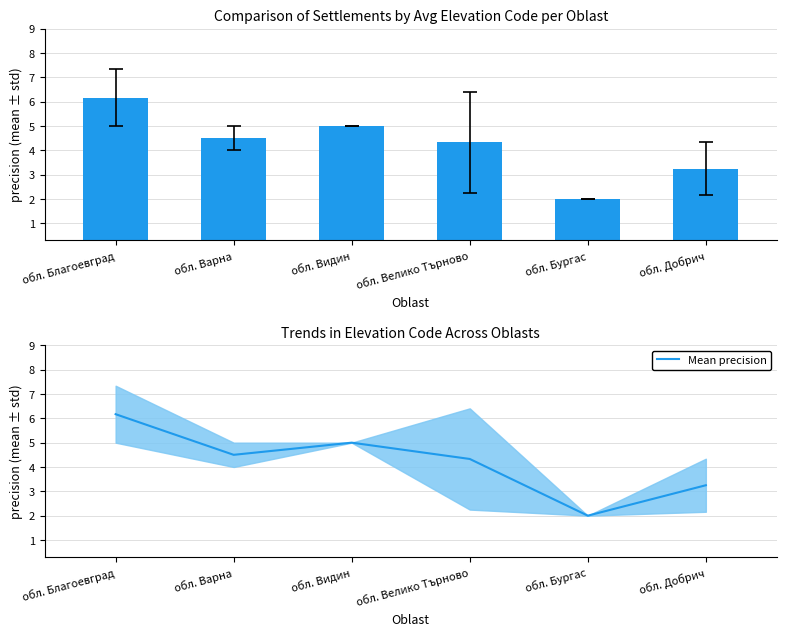

Are the bars horizontal?

No